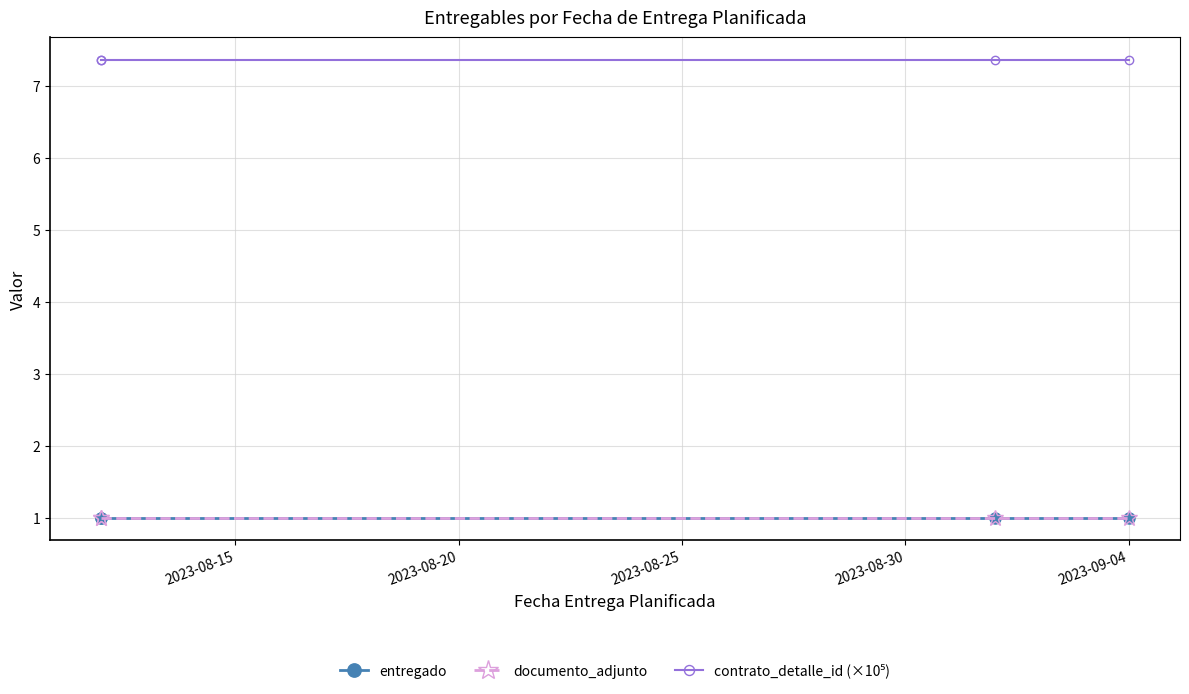

The value of contrato_detalle_id (×10⁵) at 2023-08-15 is 7.4. True or false?

True